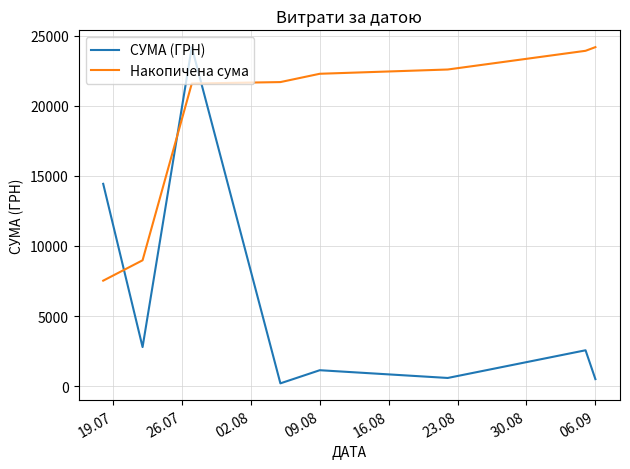

What is the difference between the maximum and minimum values in the Накопичена сума series?

16652.8